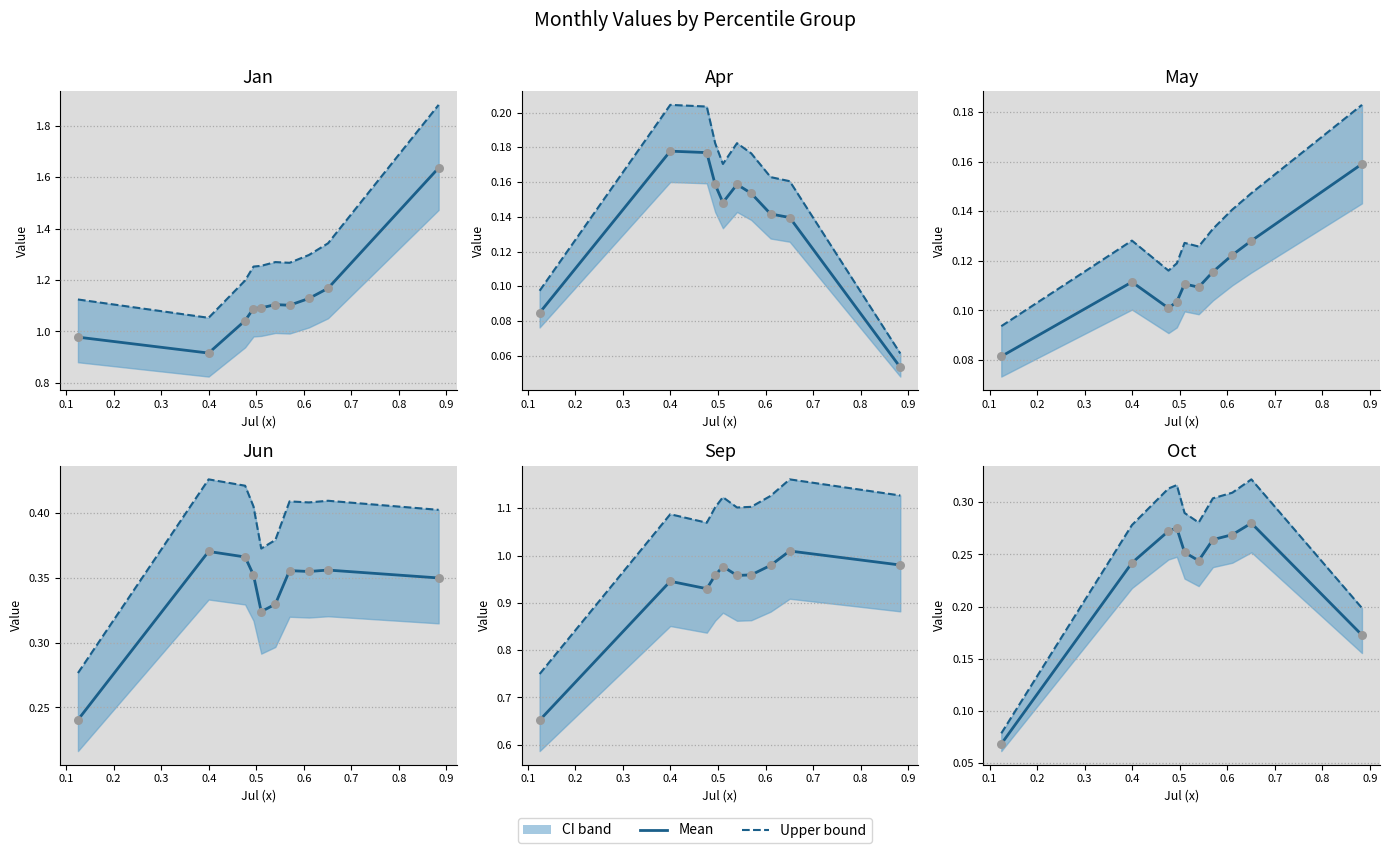

Which series contains the highest Y value?

Jan